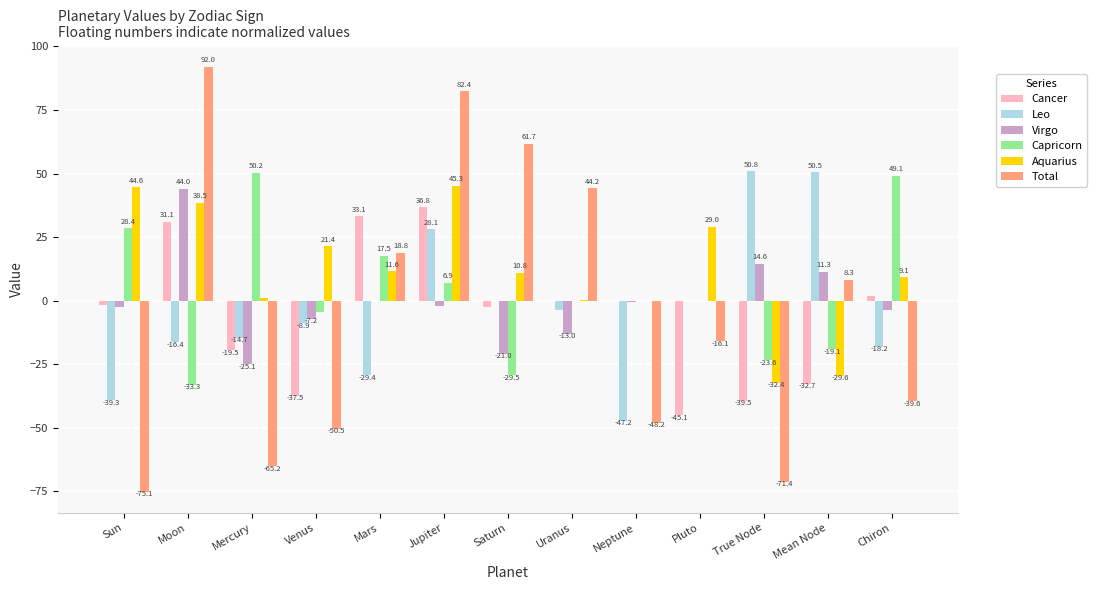

The Capricorn series shows 9.3 at Mars. True or false?

False